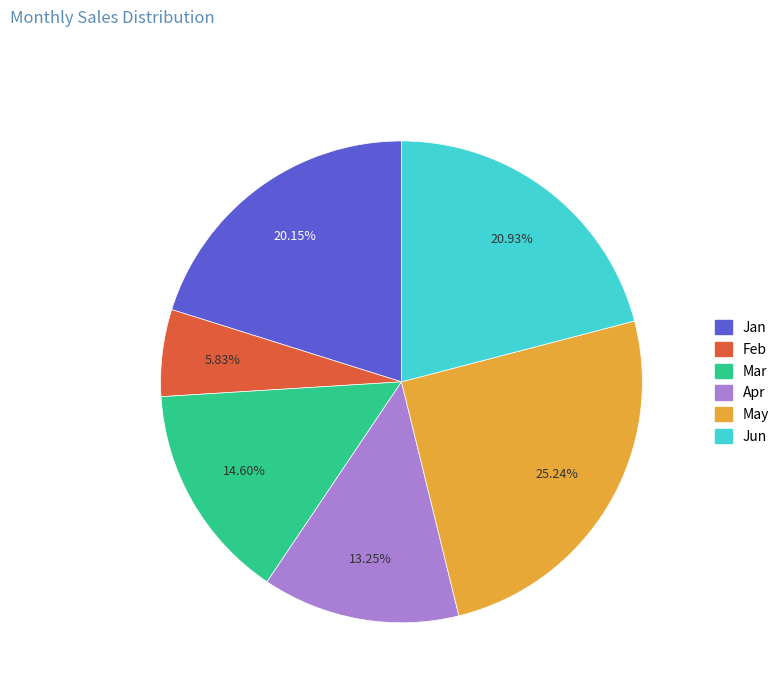

Combined, what portion of the pie is May and Mar?

39.8%